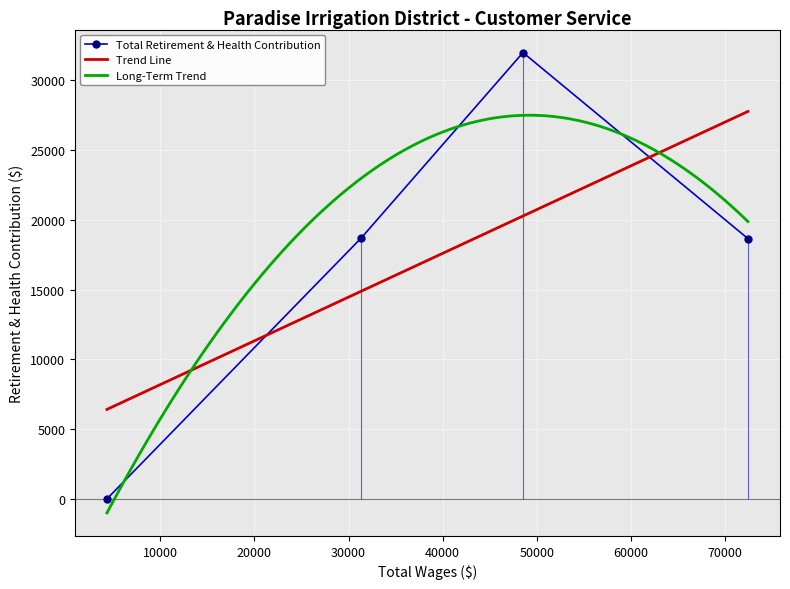

Is it true that the value at 4356.0 is -12017?

False